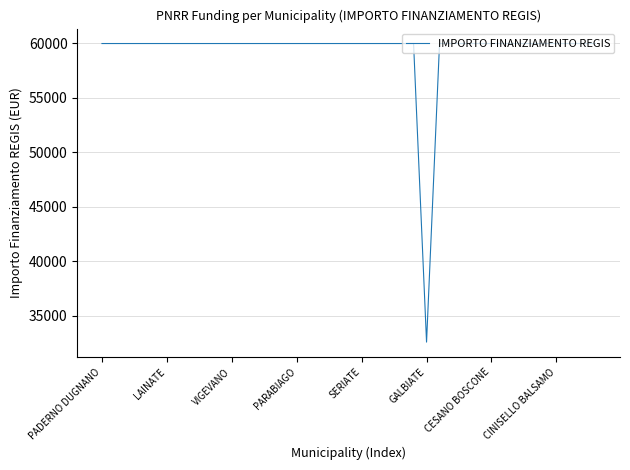

What is the maximum value shown in the chart?

59966